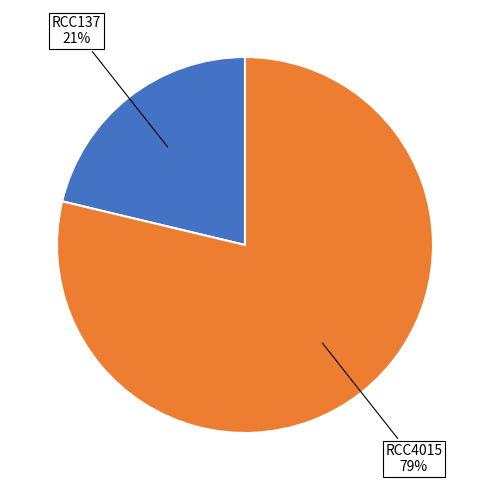

Which category has the smallest portion of the pie?

RCC137